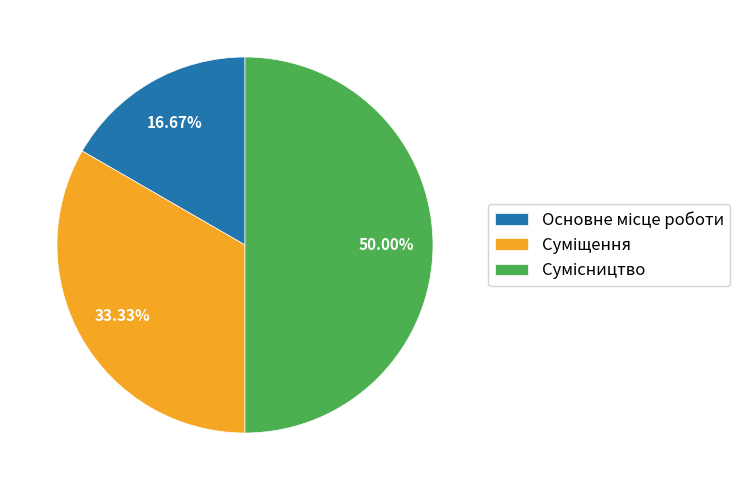

Count the number of slices in the pie.

3